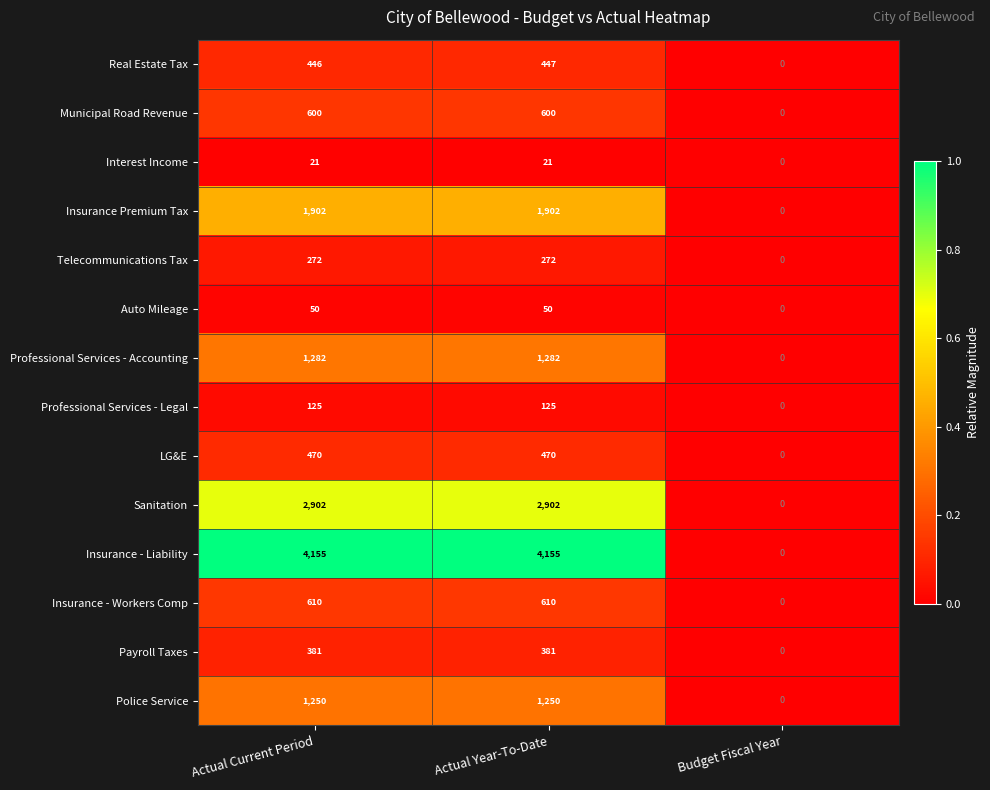

Rank the series by their maximum value, from highest to lowest.

Insurance - Liability, Sanitation, Insurance Premium Tax, Professional Services - Accounting, Police Service, Insurance - Workers Comp, Municipal Road Revenue, LG&E, Real Estate Tax, Payroll Taxes, Telecommunications Tax, Professional Services - Legal, Auto Mileage, Interest Income